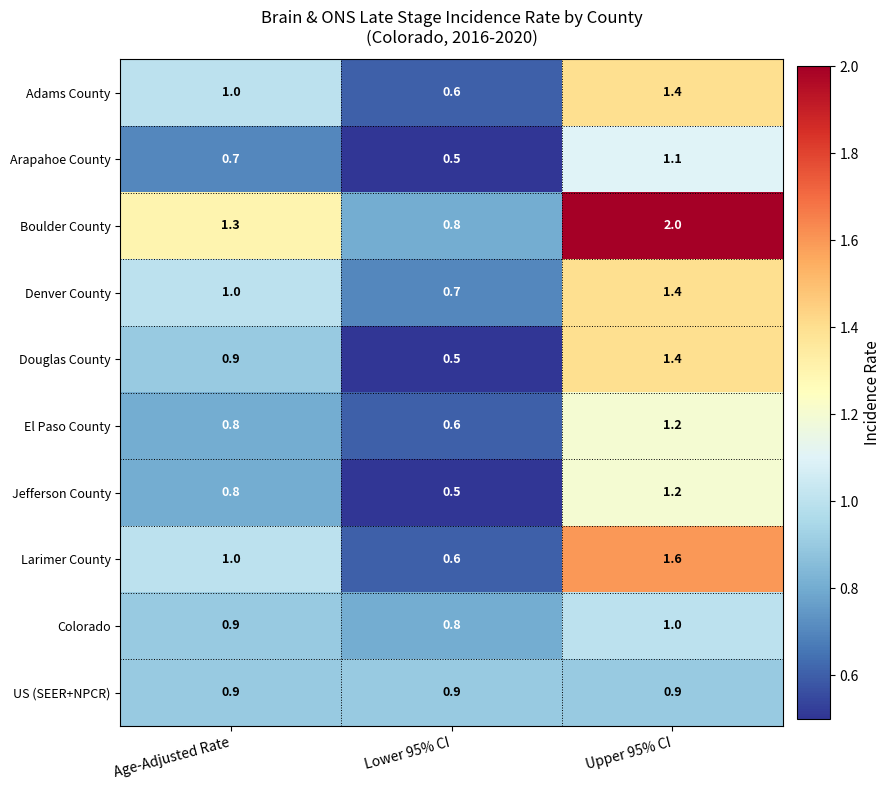

Reading left to right, extract all data points from this chart.

Adams County: Age-Adjusted Rate=1.0	Lower 95% CI=0.6	Upper 95% CI=1.4
Arapahoe County: Age-Adjusted Rate=0.7	Lower 95% CI=0.5	Upper 95% CI=1.1
Boulder County: Age-Adjusted Rate=1.3	Lower 95% CI=0.8	Upper 95% CI=2.0
Denver County: Age-Adjusted Rate=1.0	Lower 95% CI=0.7	Upper 95% CI=1.4
Douglas County: Age-Adjusted Rate=0.9	Lower 95% CI=0.5	Upper 95% CI=1.4
El Paso County: Age-Adjusted Rate=0.8	Lower 95% CI=0.6	Upper 95% CI=1.2
Jefferson County: Age-Adjusted Rate=0.8	Lower 95% CI=0.5	Upper 95% CI=1.2
Larimer County: Age-Adjusted Rate=1.0	Lower 95% CI=0.6	Upper 95% CI=1.6
Colorado: Age-Adjusted Rate=0.9	Lower 95% CI=0.8	Upper 95% CI=1.0
US (SEER+NPCR): Age-Adjusted Rate=0.9	Lower 95% CI=0.9	Upper 95% CI=0.9